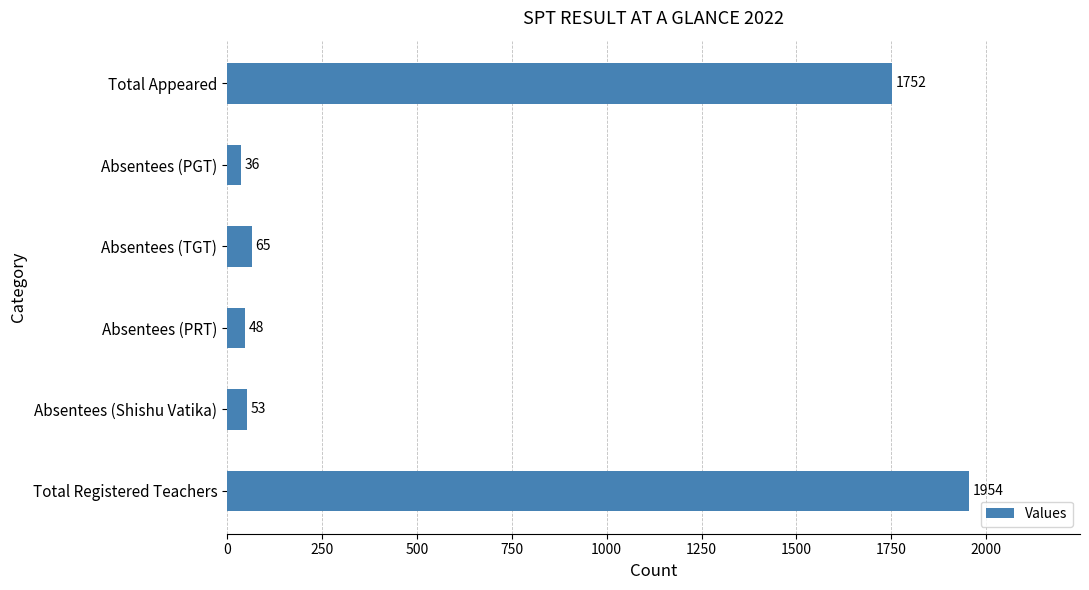

What is the difference between the maximum and second lowest values?

1906